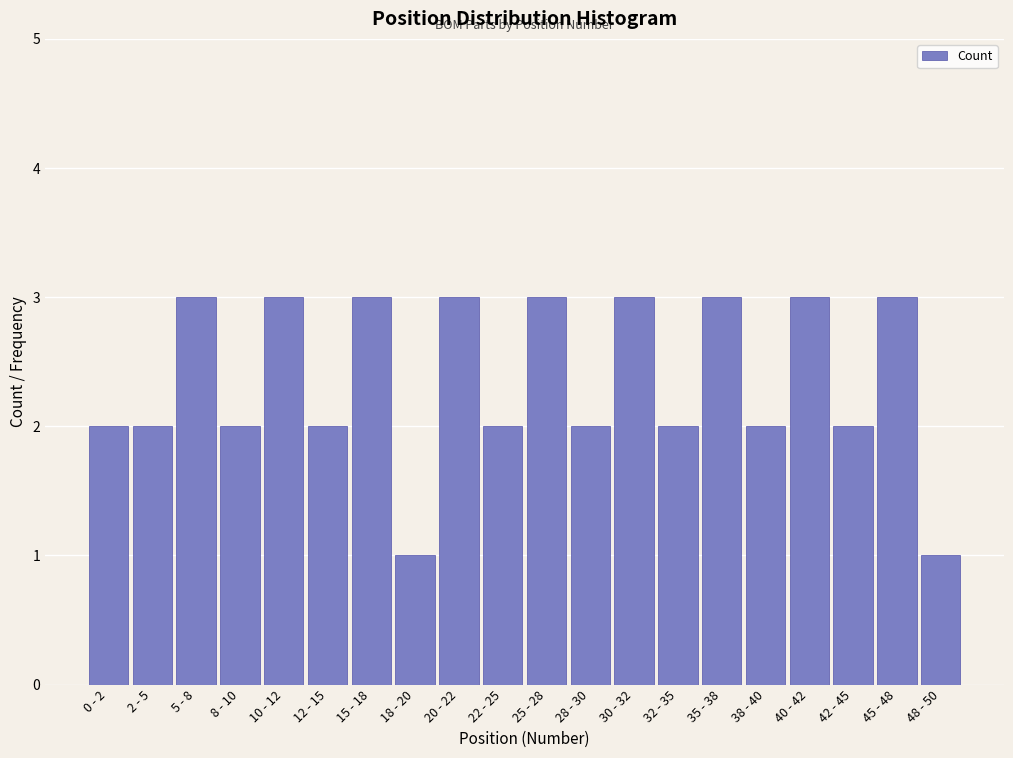

Reading left to right, extract all data points from this chart.

0 - 2=2	2 - 5=2	5 - 8=3	8 - 10=2	10 - 12=3	12 - 15=2	15 - 18=3	18 - 20=1	20 - 22=3	22 - 25=2	25 - 28=3	28 - 30=2	30 - 32=3	32 - 35=2	35 - 38=3	38 - 40=2	40 - 42=3	42 - 45=2	45 - 48=3	48 - 50=1